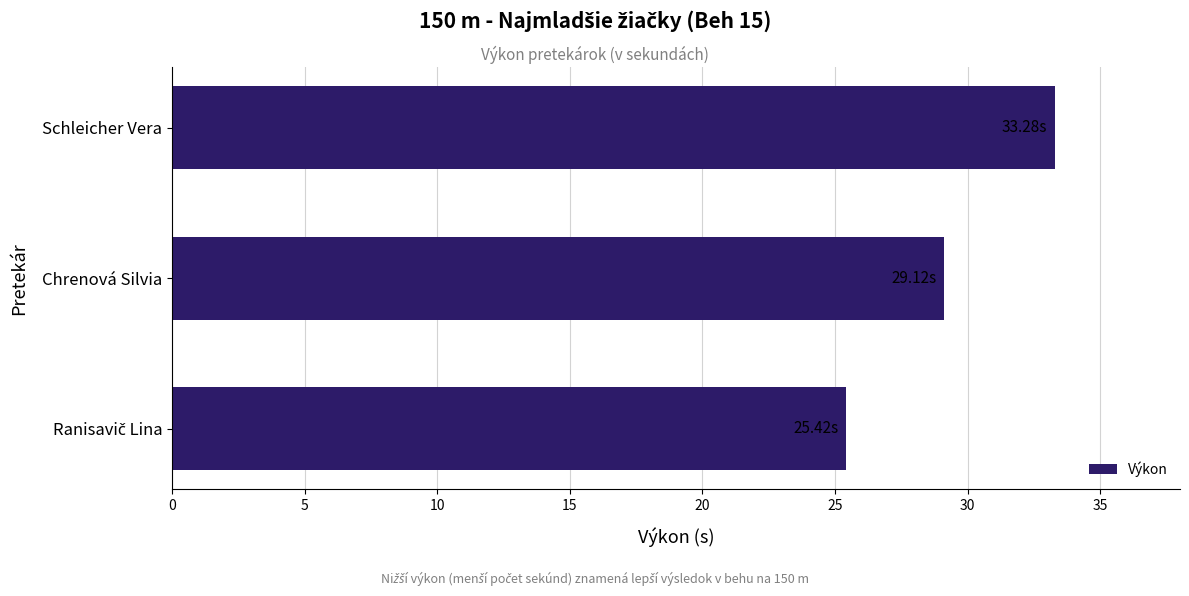

What is the sum of all values?

87.8